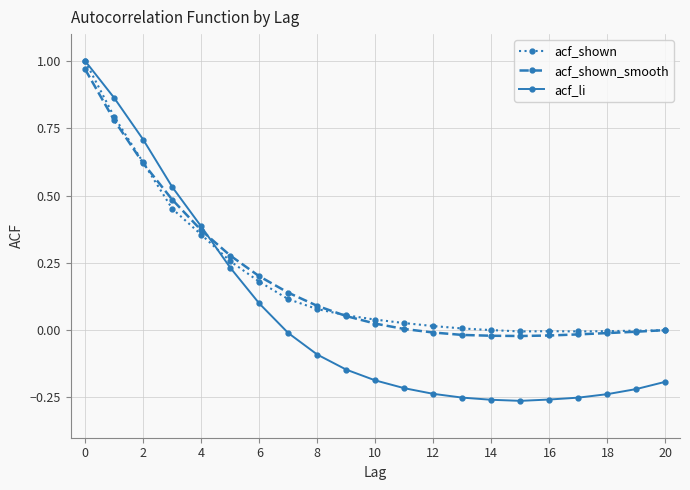

Which series has the largest range (max minus min)?

acf_li